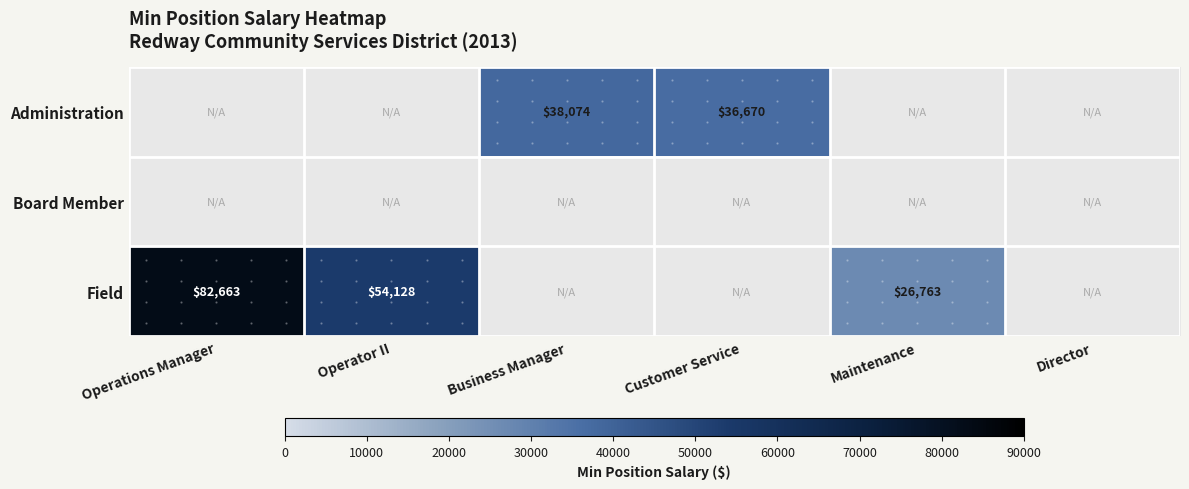

The value of Field at Maintenance is 26763. True or false?

True